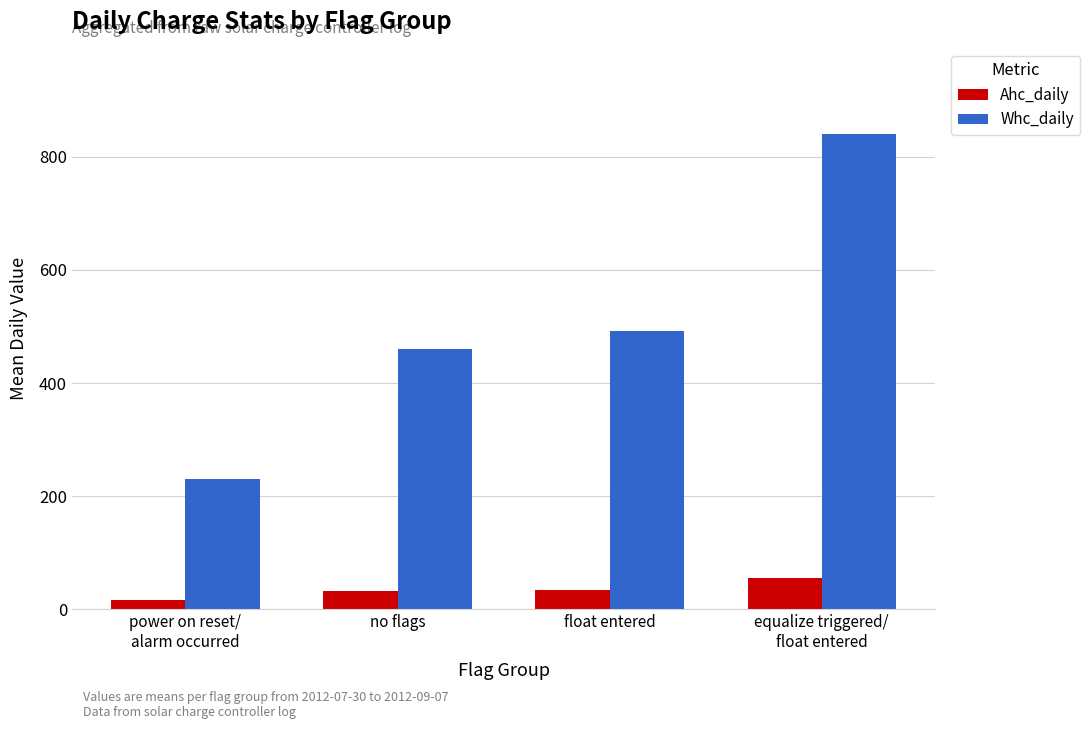

Which label corresponds to the largest value in the chart?

equalize triggered/
float entered